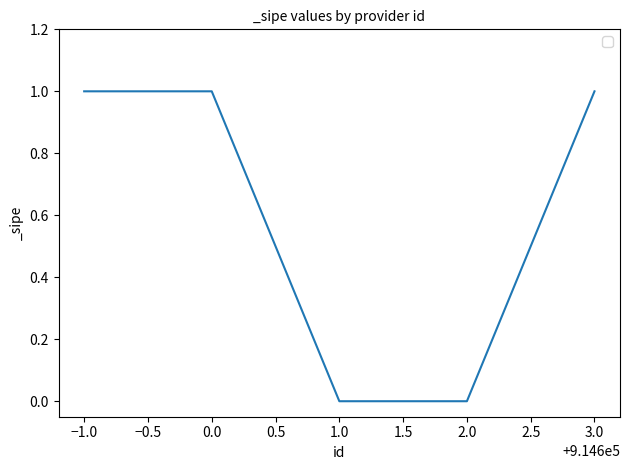

What is the average value?

1